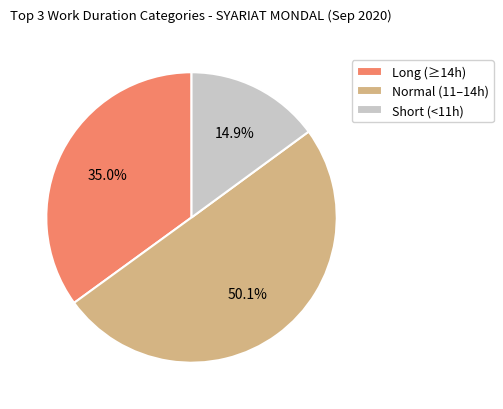

What percentage is NOT represented by Normal (11–14h)?

49.9%